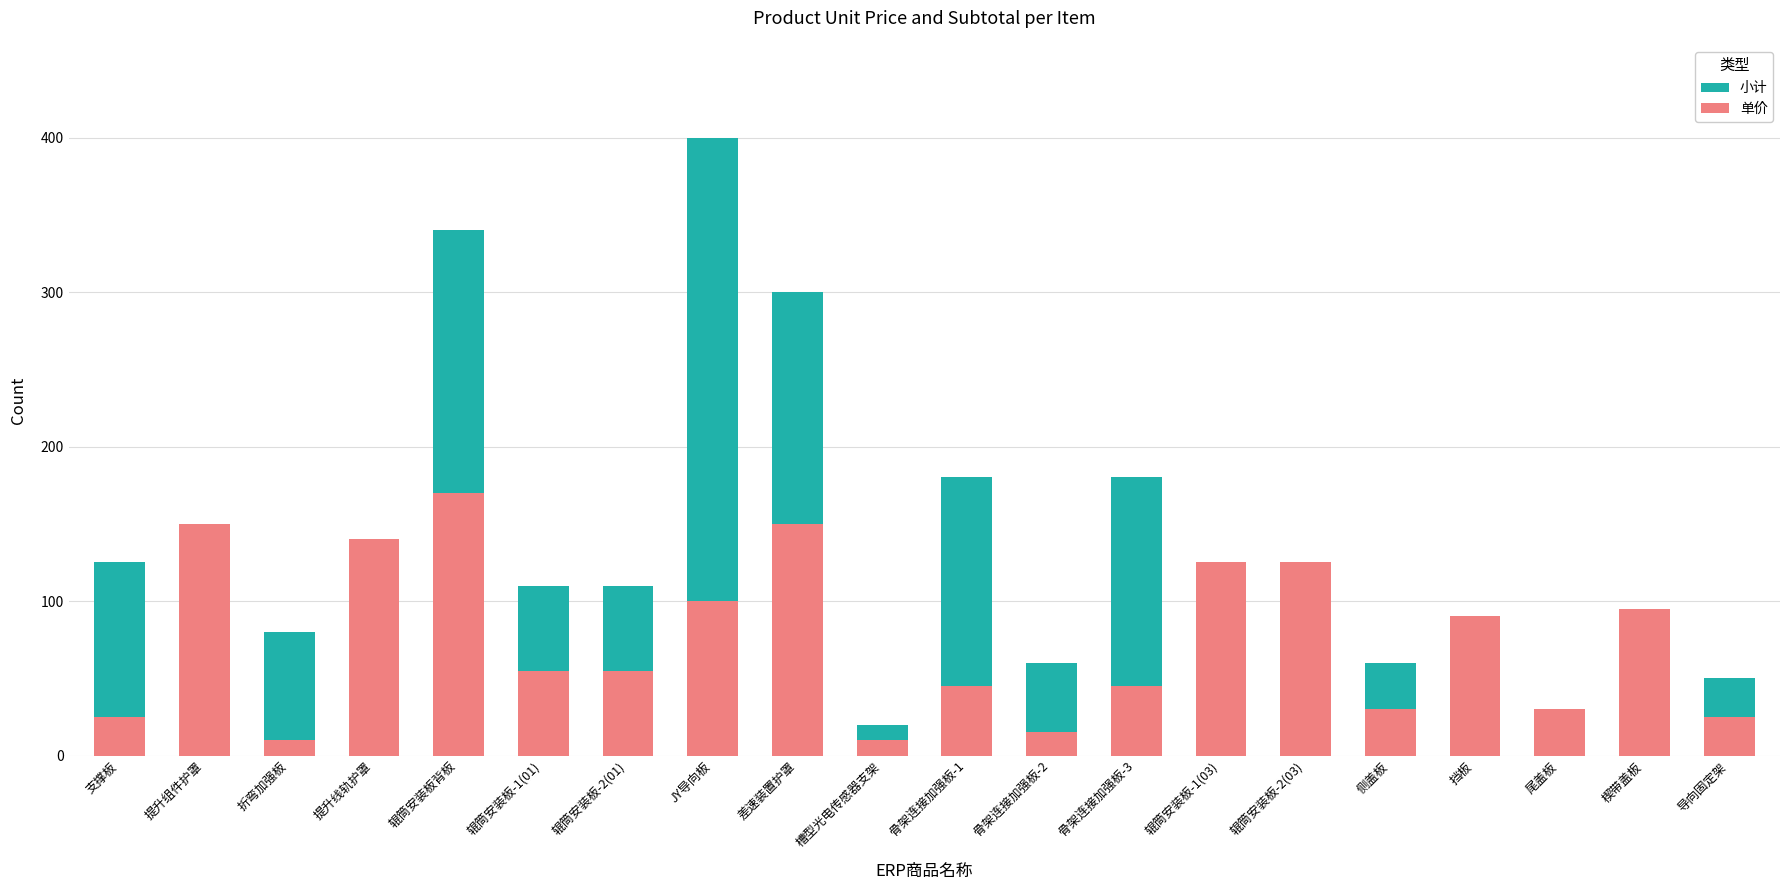

How many distinct data groups are displayed?

2